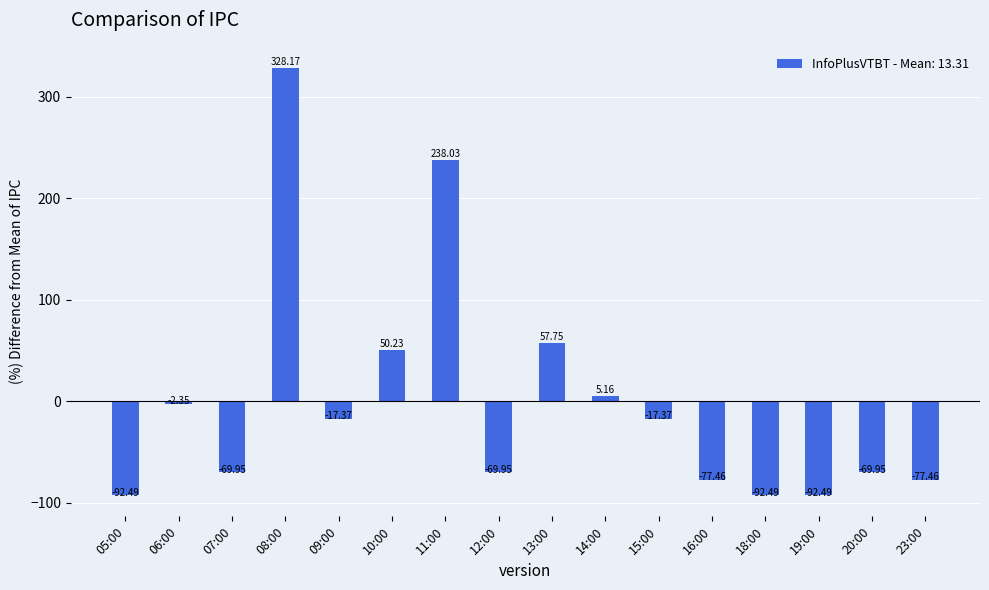

What is the change in value from 06:00 to 16:00?

-75.1